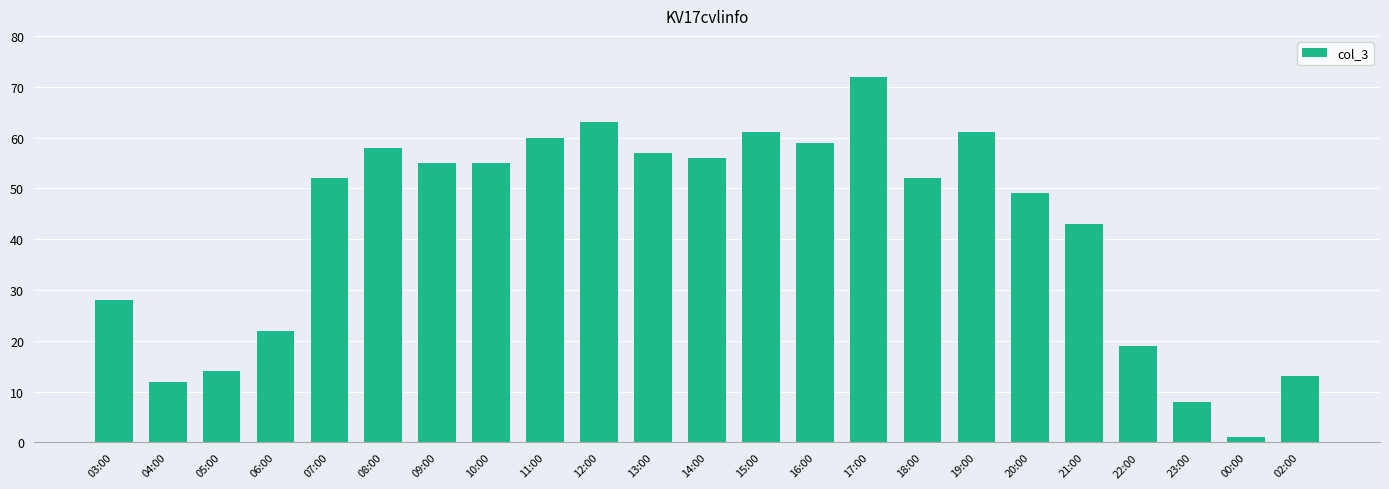

What is the greatest value displayed?

72